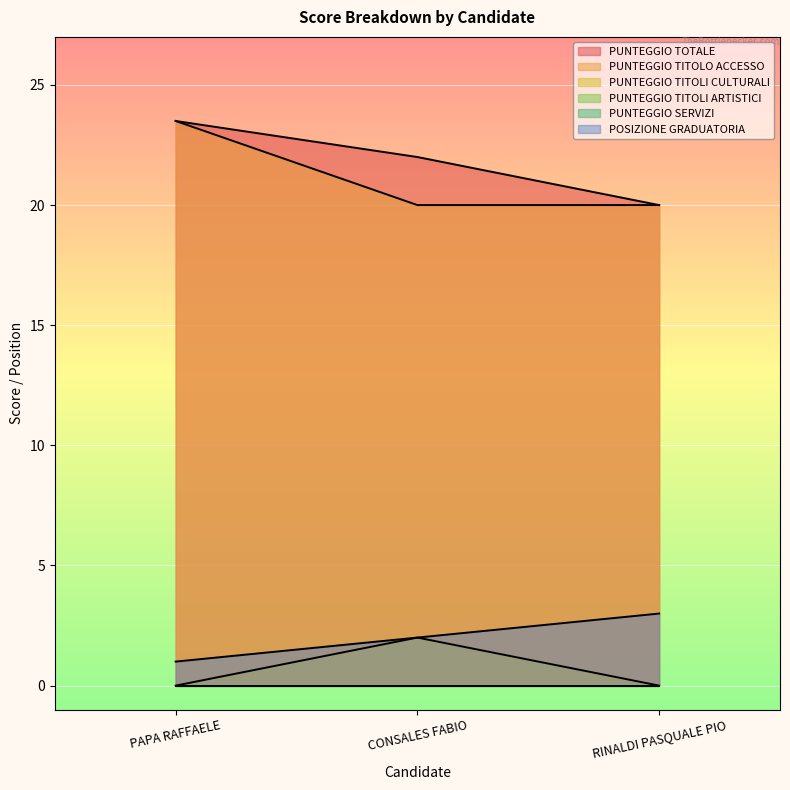

The value of PUNTEGGIO TITOLI CULTURALI at PAPA RAFFAELE is -1.4. True or false?

False